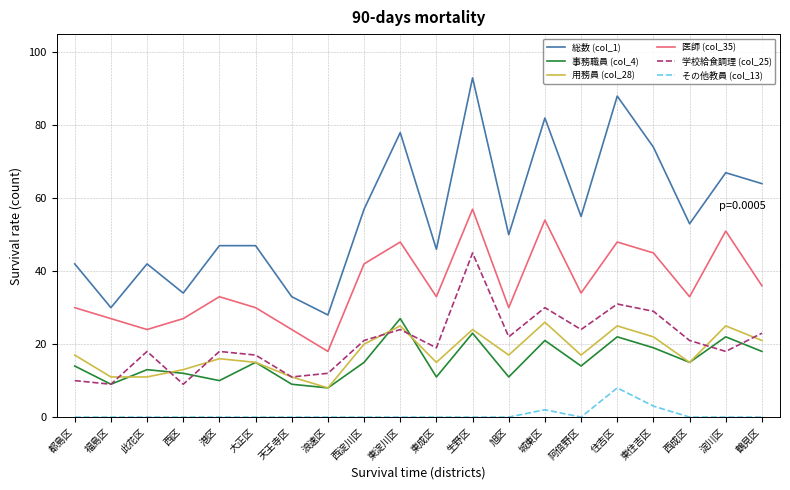

Reading left to right, extract all data points from this chart.

総数 (col_1): 都島区=42	福島区=30	此花区=42	西区=34	港区=47	大正区=47	天王寺区=33	浪速区=28	西淀川区=57	東淀川区=78	東成区=46	生野区=93	旭区=50	城東区=82	阿倍野区=55	住吉区=88	東住吉区=74	西成区=53	淀川区=67	鶴見区=64
事務職員 (col_4): 都島区=14	福島区=9	此花区=13	西区=12	港区=10	大正区=15	天王寺区=9	浪速区=8	西淀川区=15	東淀川区=27	東成区=11	生野区=23	旭区=11	城東区=21	阿倍野区=14	住吉区=22	東住吉区=19	西成区=15	淀川区=22	鶴見区=18
用務員 (col_28): 都島区=17	福島区=11	此花区=11	西区=13	港区=16	大正区=15	天王寺区=11	浪速区=8	西淀川区=20	東淀川区=25	東成区=15	生野区=24	旭区=17	城東区=26	阿倍野区=17	住吉区=25	東住吉区=22	西成区=15	淀川区=25	鶴見区=21
医師 (col_35): 都島区=30	福島区=27	此花区=24	西区=27	港区=33	大正区=30	天王寺区=24	浪速区=18	西淀川区=42	東淀川区=48	東成区=33	生野区=57	旭区=30	城東区=54	阿倍野区=34	住吉区=48	東住吉区=45	西成区=33	淀川区=51	鶴見区=36
学校給食調理 (col_25): 都島区=10	福島区=9	此花区=18	西区=9	港区=18	大正区=17	天王寺区=11	浪速区=12	西淀川区=21	東淀川区=24	東成区=19	生野区=45	旭区=22	城東区=30	阿倍野区=24	住吉区=31	東住吉区=29	西成区=21	淀川区=18	鶴見区=23
その他教員 (col_13): 都島区=0	福島区=0	此花区=0	西区=0	港区=0	大正区=0	天王寺区=0	浪速区=0	西淀川区=0	東淀川区=0	東成区=0	生野区=0	旭区=0	城東区=2	阿倍野区=0	住吉区=8	東住吉区=3	西成区=0	淀川区=0	鶴見区=0